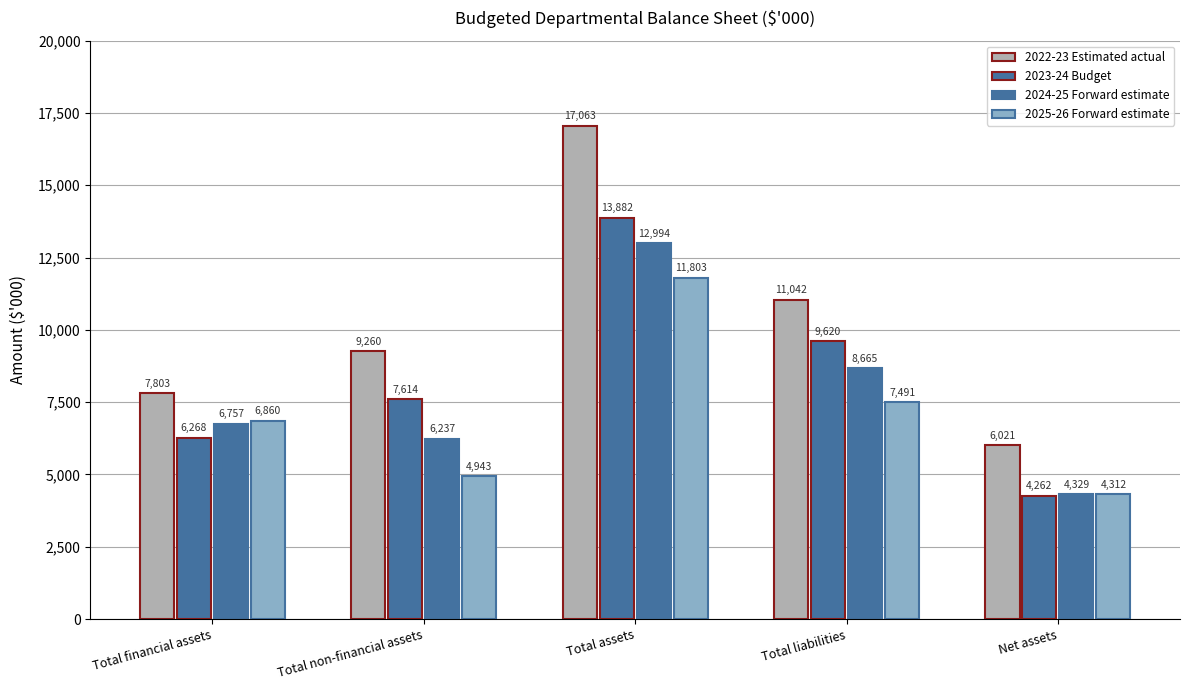

What is the lowest value of the 2024-25 Forward estimate series?

4329